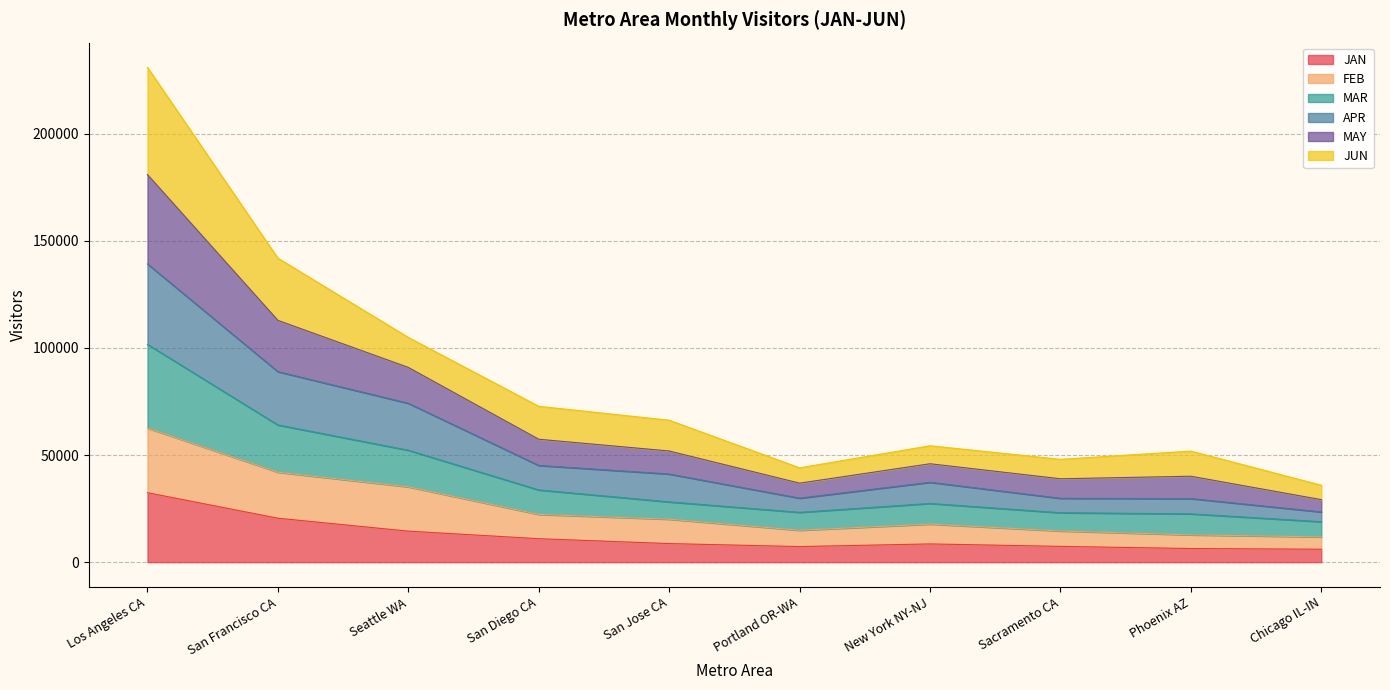

What value does the JAN series have at Portland OR-WA?

7273.4